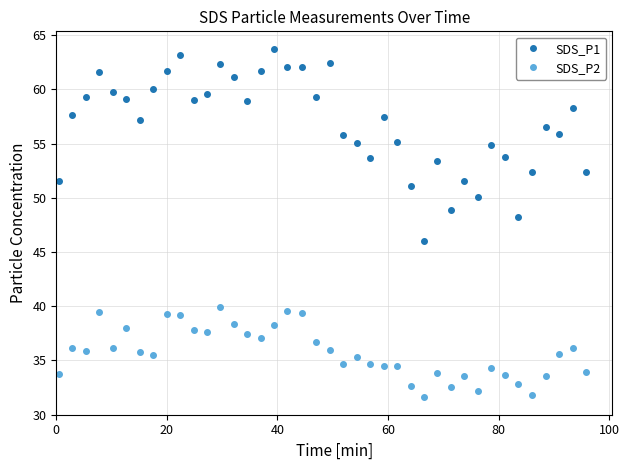

True or false: SDS_P1 has more than 2 interior local peaks.

True